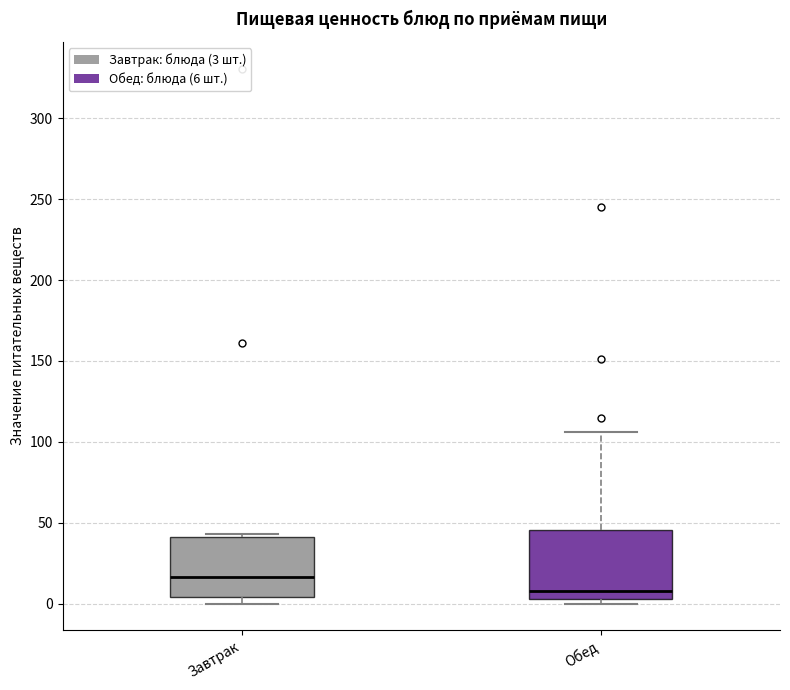

Which box's median line is the highest?

Завтрак